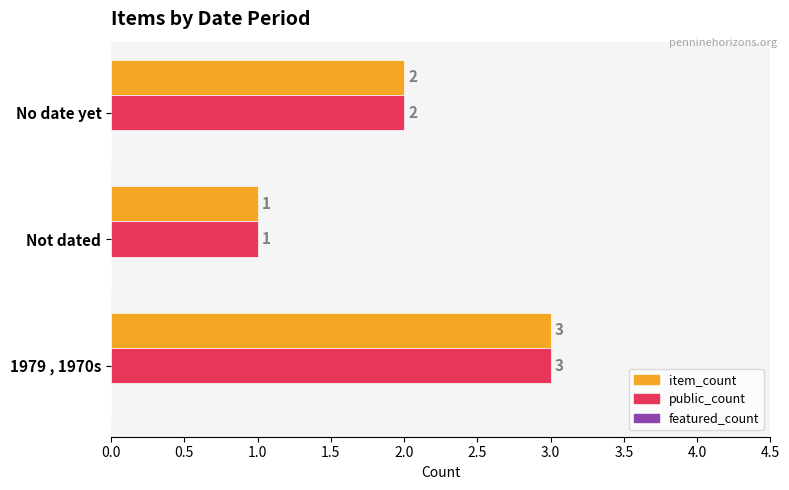

What is the sum of all public_count values?

6